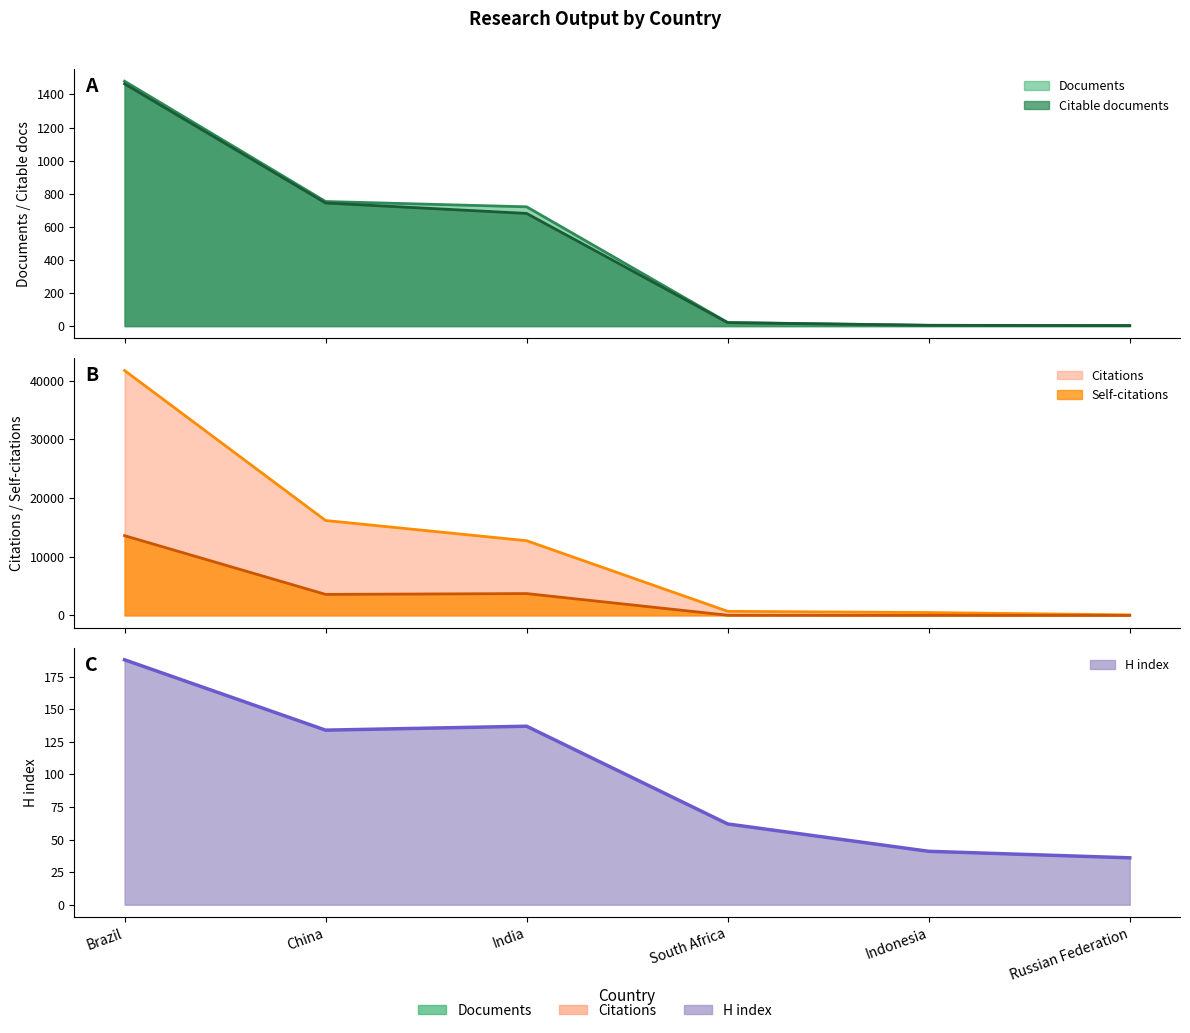

What is the difference between the maximum and minimum values in the Self-citations series?

13582